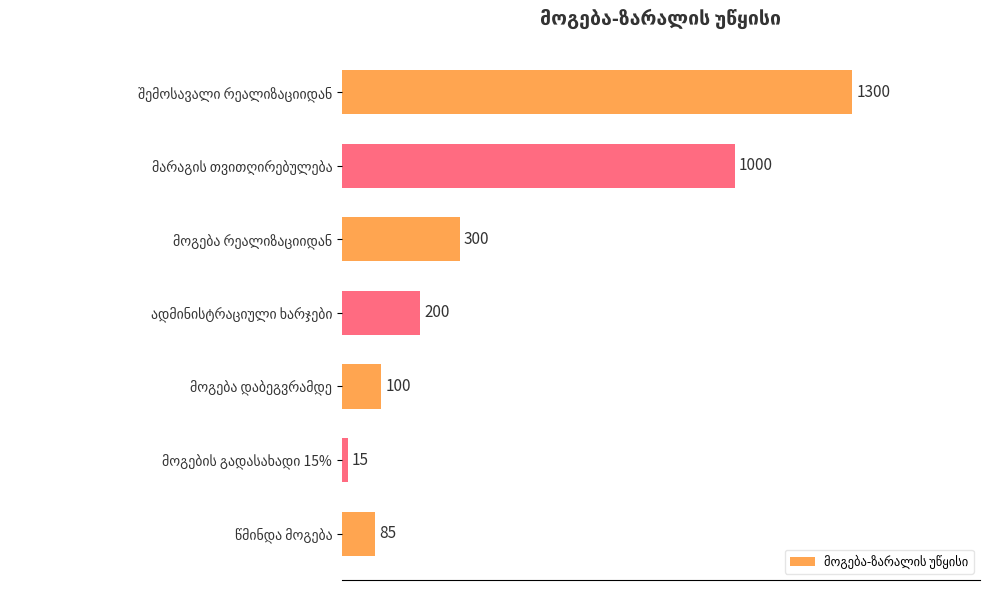

How many data points does each series have?

7